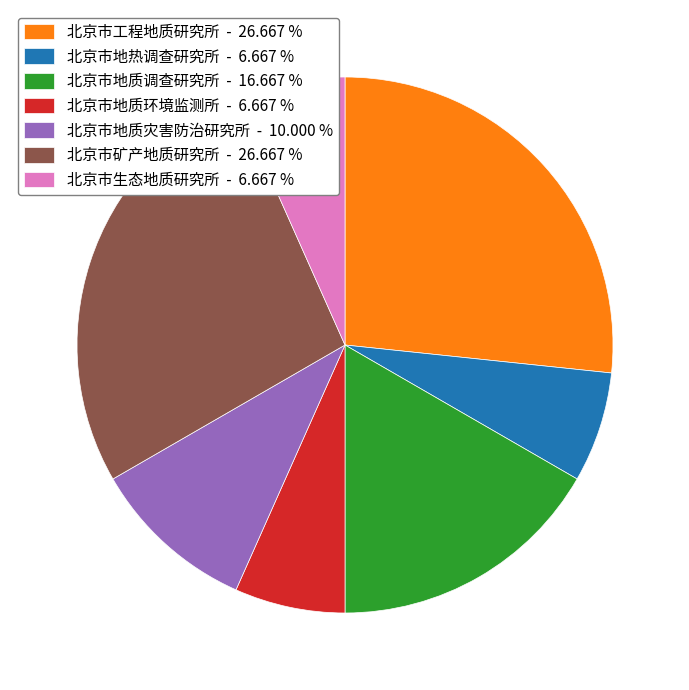

Count the number of slices in the pie.

7